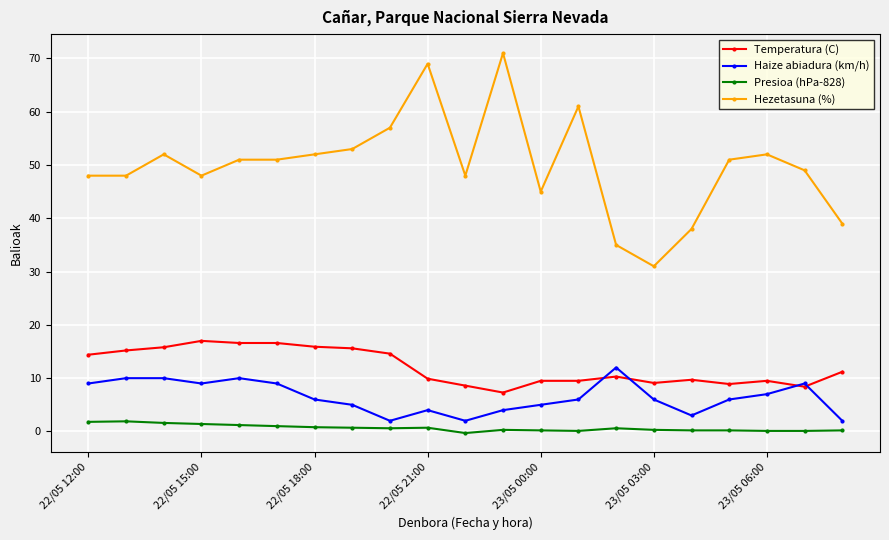

Which series has the widest spread of values?

Hezetasuna (%)